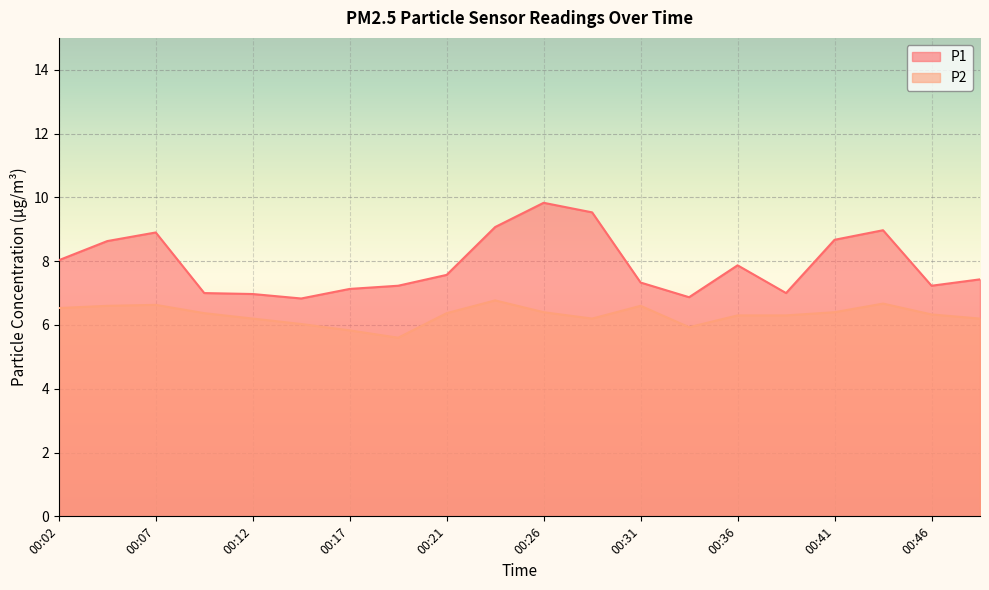

Reading left to right, list all the values displayed in this chart.

P1: 00:02=8.0	00:04=8.6	00:07=8.9	00:09=7.0	00:12=7.0	00:14=6.8	00:17=7.1	00:19=7.2	00:21=7.6	00:24=9.1	00:26=9.8	00:29=9.5	00:31=7.3	00:34=6.9	00:36=7.9	00:39=7.0	00:41=8.7	00:44=9.0	00:46=7.2	00:49=7.4
P2: 00:02=6.5	00:04=6.6	00:07=6.6	00:09=6.4	00:12=6.2	00:14=6.0	00:17=5.8	00:19=5.6	00:21=6.4	00:24=6.8	00:26=6.4	00:29=6.2	00:31=6.6	00:34=5.9	00:36=6.3	00:39=6.3	00:41=6.4	00:44=6.7	00:46=6.3	00:49=6.2